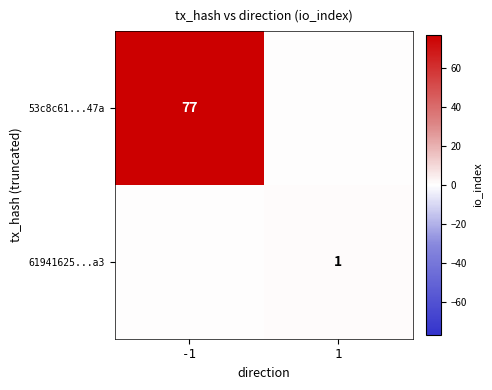

Which label corresponds to the largest value in the chart?

-1